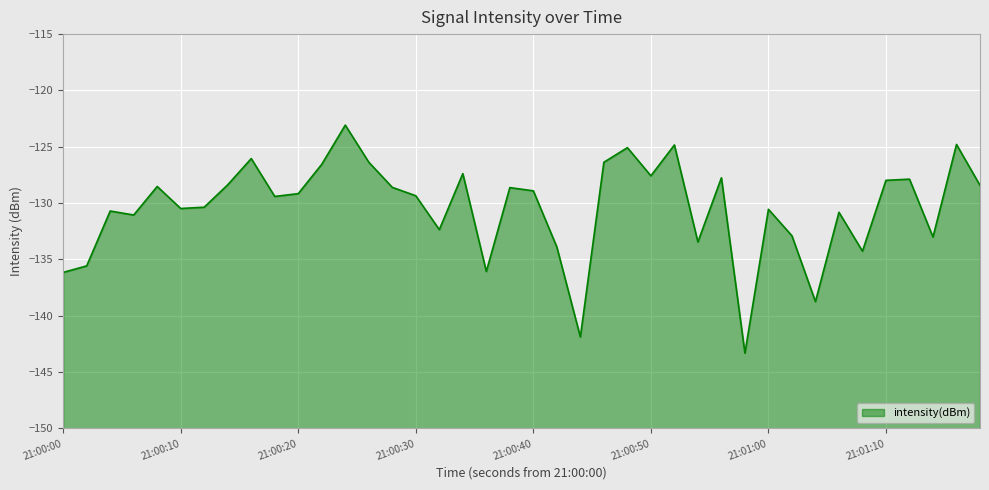

Read the value at 21:00:20.

-129.2